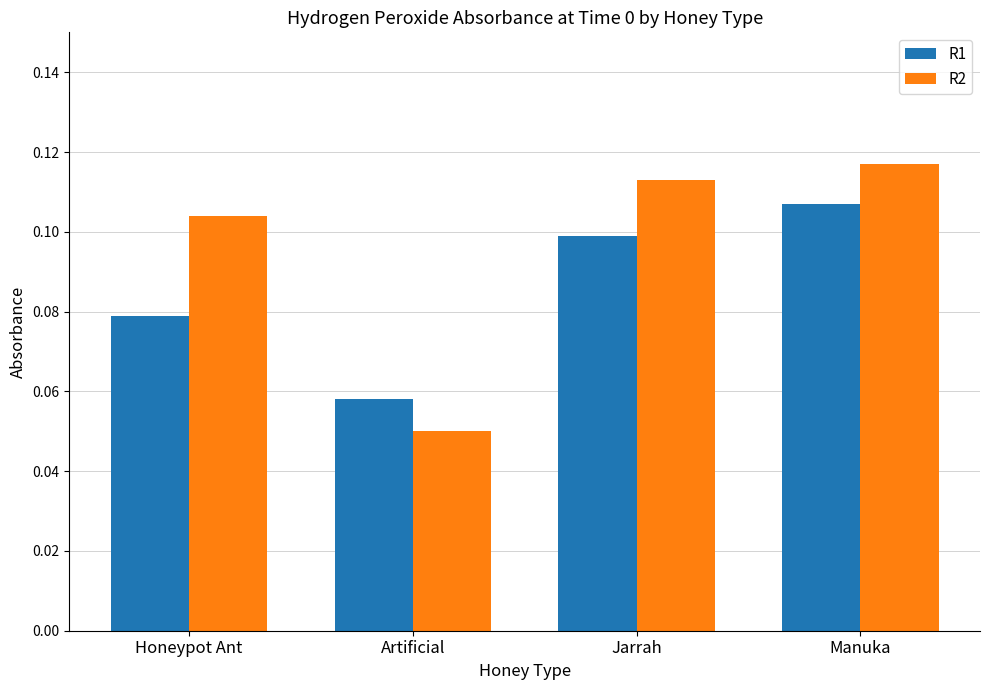

How many bars are there in total?

8